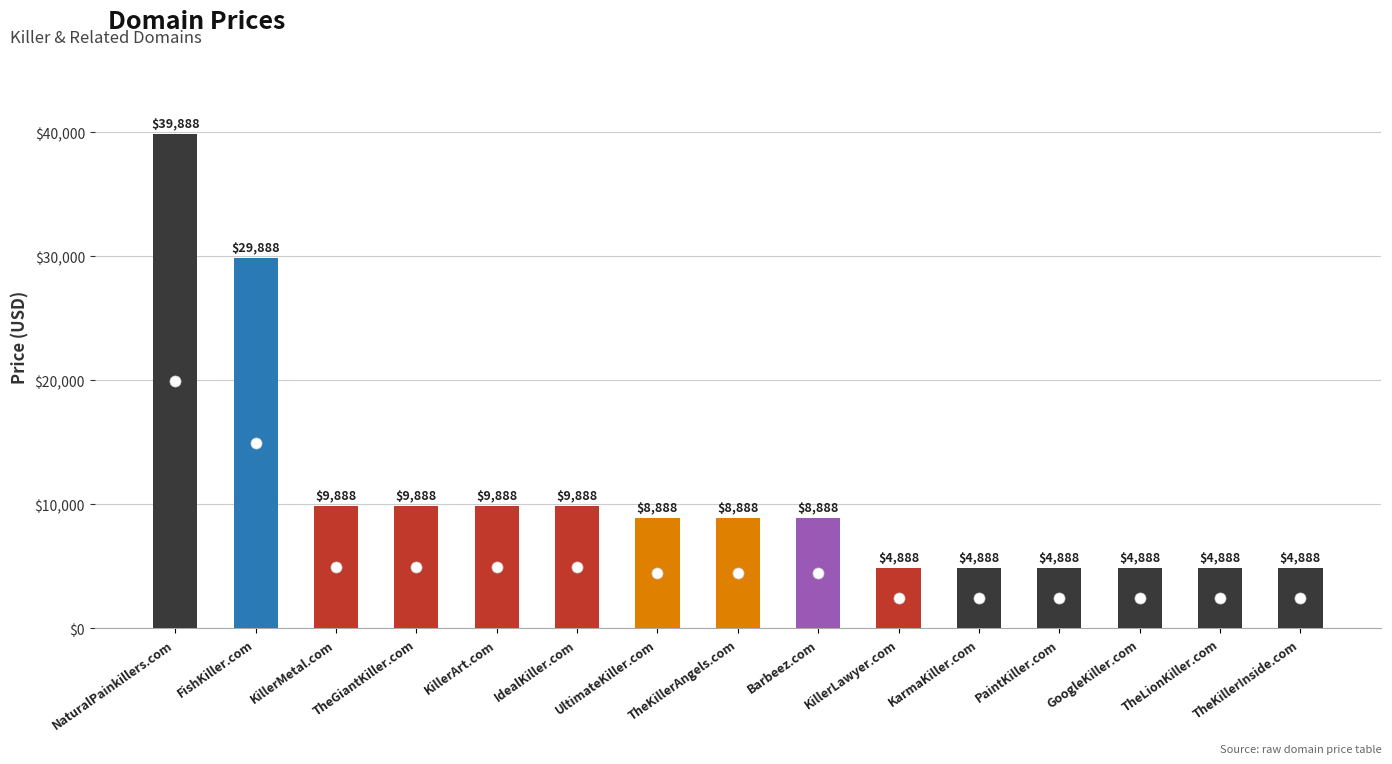

At which label does the data first exceed 8888?

NaturalPainkillers.com